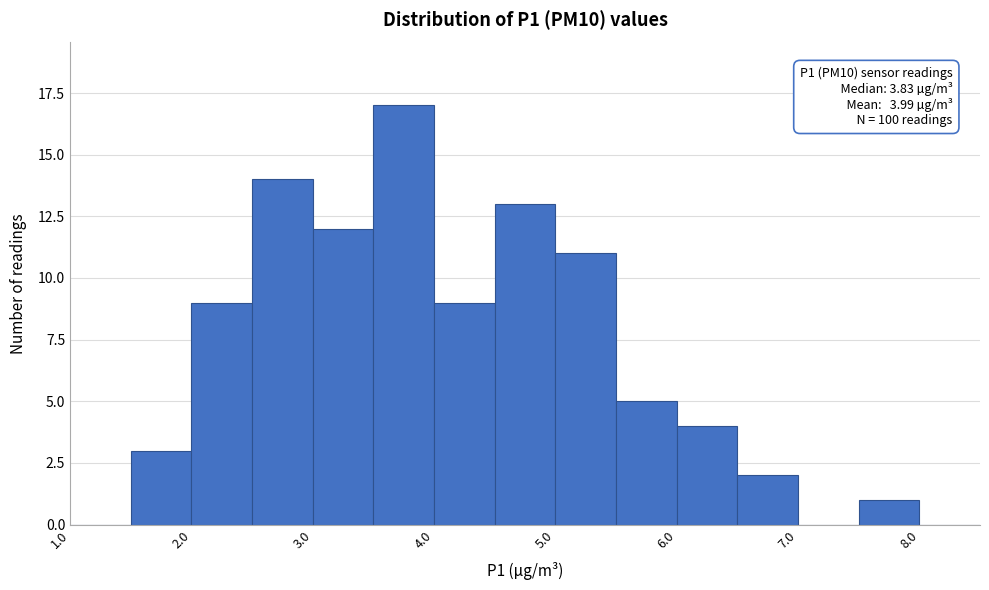

Which range on the x-axis has the tallest bar?

3.5 to 4.0